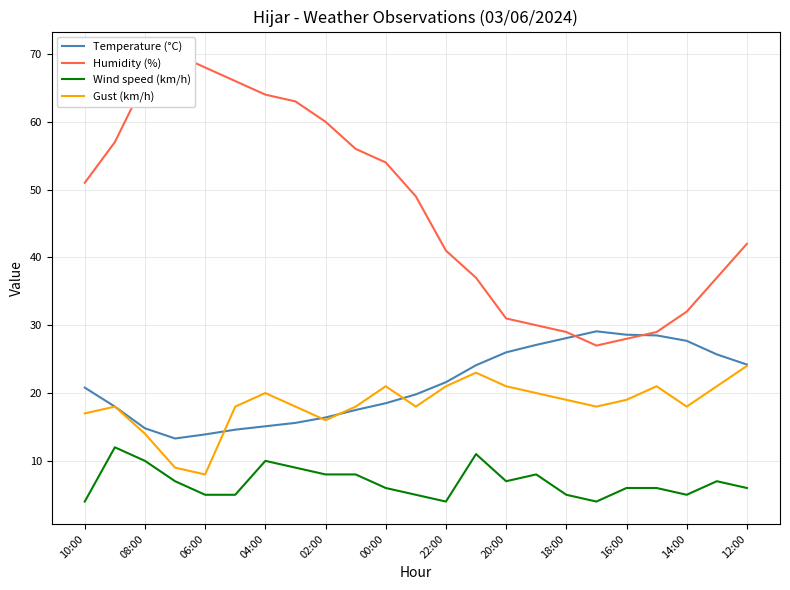

Is the value of Wind speed (km/h) at 00:00 greater than the value of Temperature (°C) at 06:00?

No